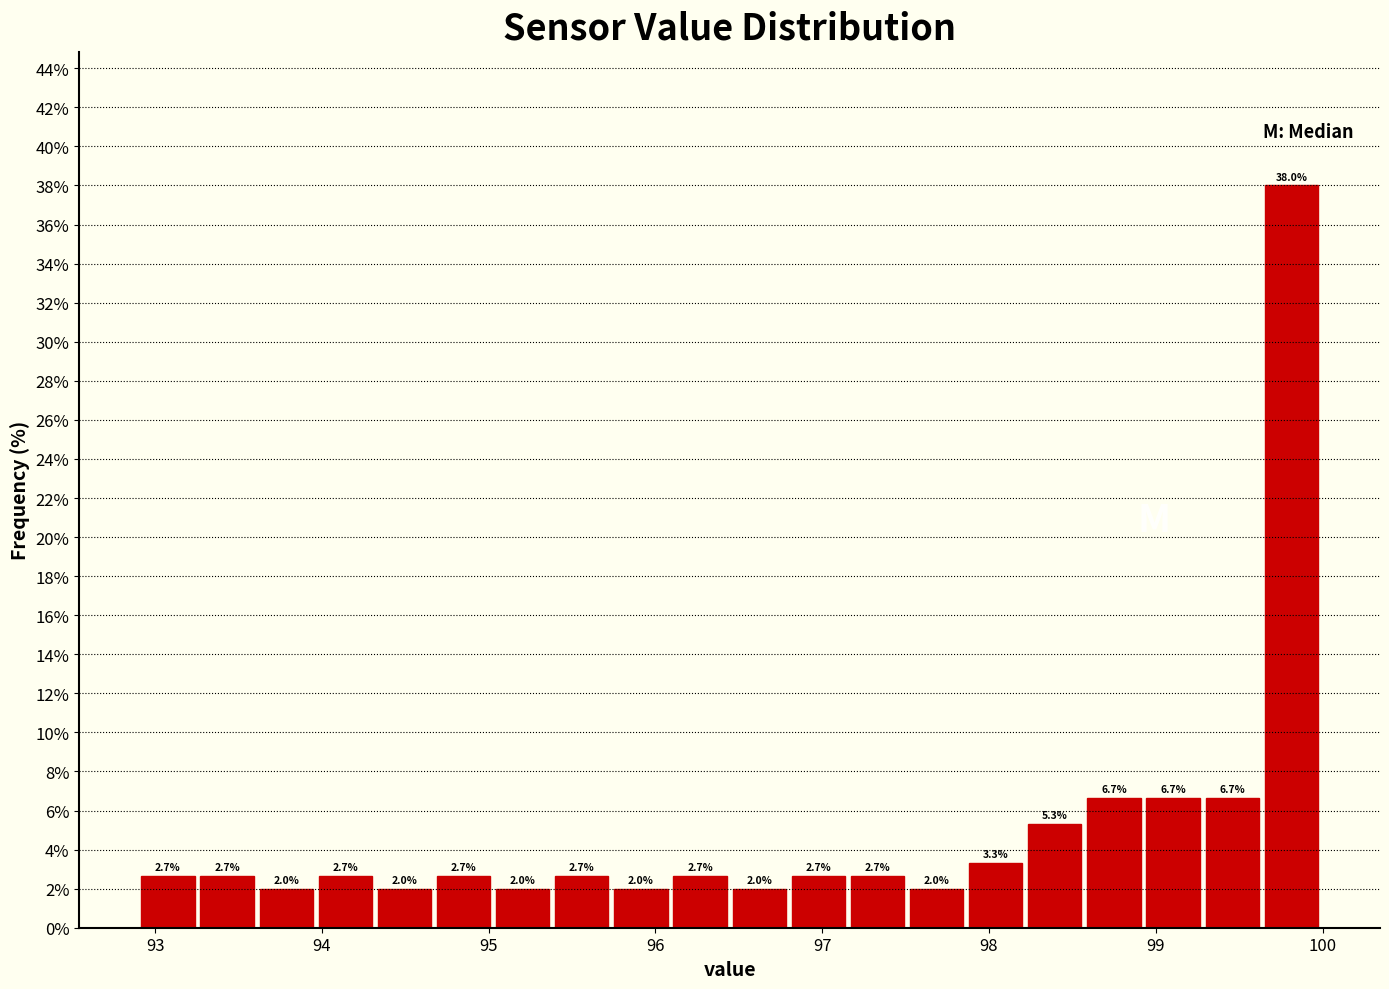

Read against the x-axis, roughly where is the centre of the tallest bar?

99.8